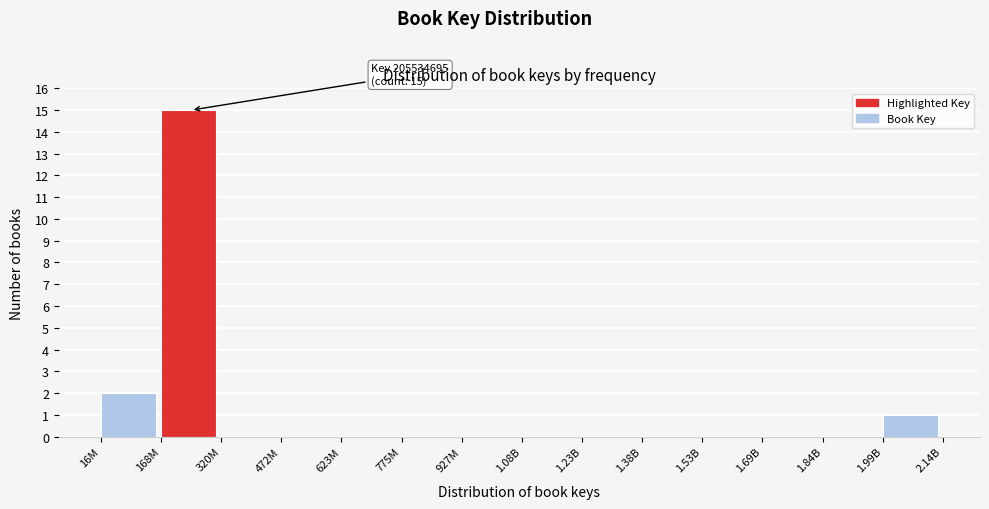

Reading left to right, extract all data points from this chart.

16M=2	168M=15	320M=0	472M=0	623M=0	775M=0	927M=0	1.08B=0	1.23B=0	1.38B=0	1.53B=0	1.69B=0	1.84B=0	1.99B=1